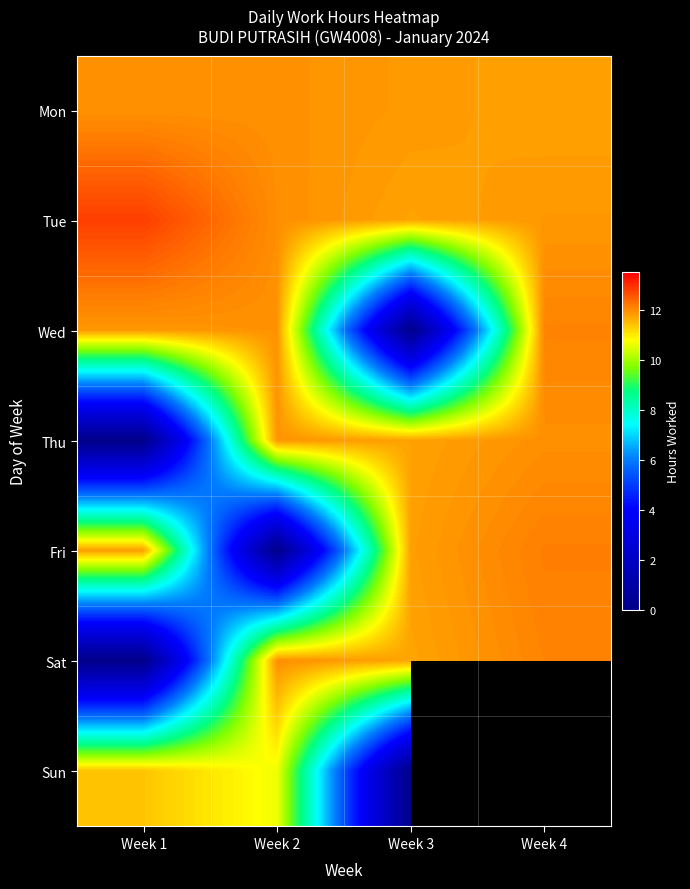

Is the value of Mon at Week 4 greater than the value of Sun at Week 2?

Yes